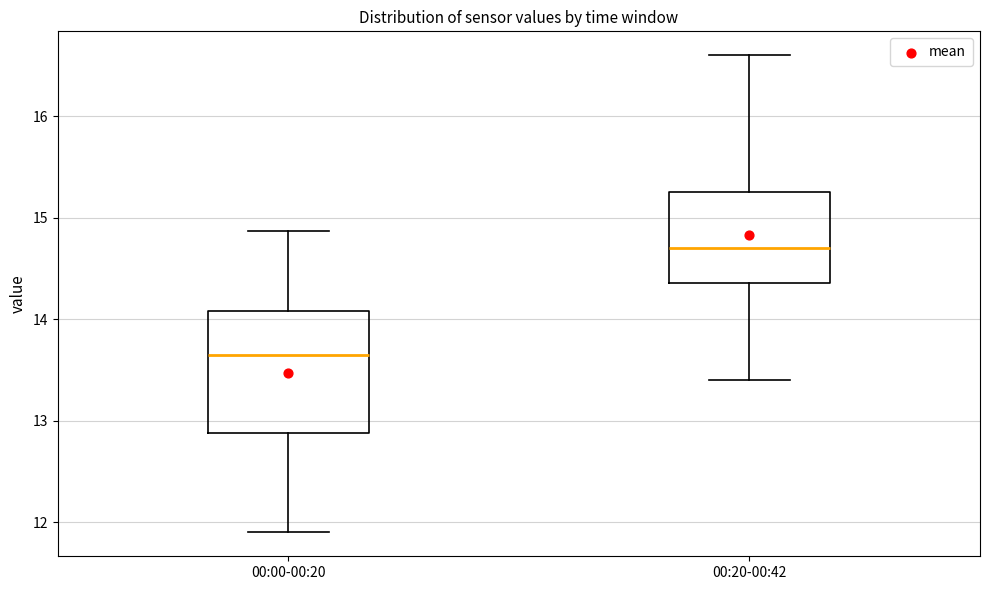

Reading left to right, transcribe this box plot: for each box, give where its median line is, the range the box spans, and where its two whiskers end, as read against the y-axis. The values are not printed on the chart, so give them approximately, as read against the axis.

00:00-00:20: median 13.7, box 12.9 to 14.1, whiskers 11.9 to 14.9
00:20-00:42: median 14.7, box 14.4 to 15.3, whiskers 13.4 to 16.6